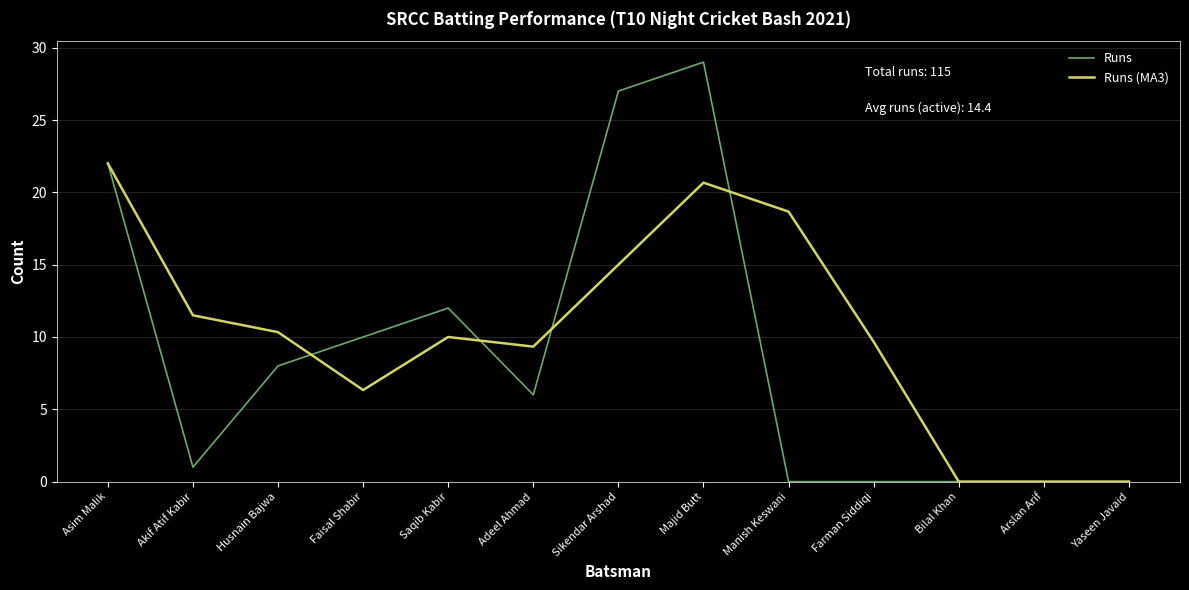

Where is the first local minimum for Runs?

Akif Atif Kabir